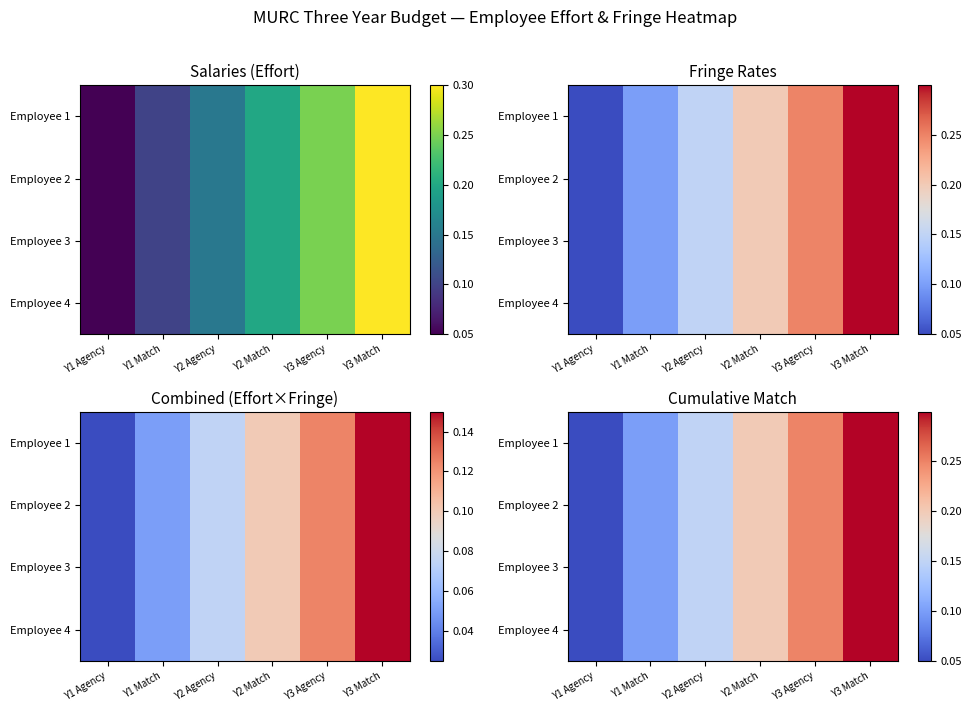

At how many categories does at least one series exceed 0?

6